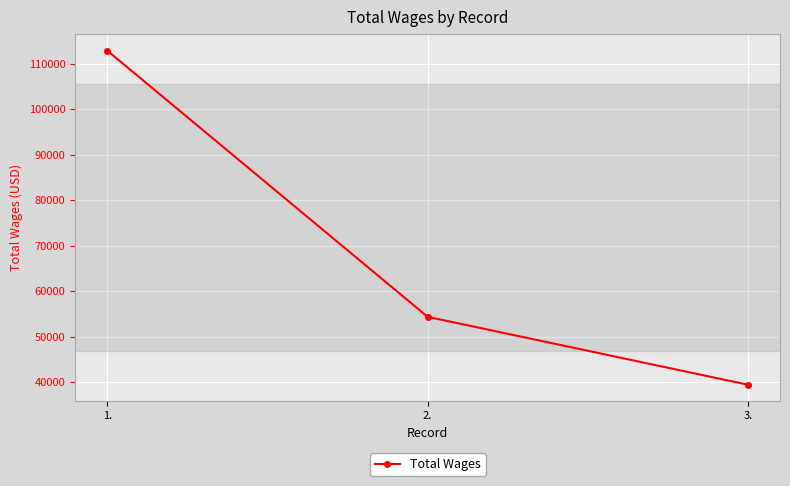

True or false: the data shows 54386 at 2..

True